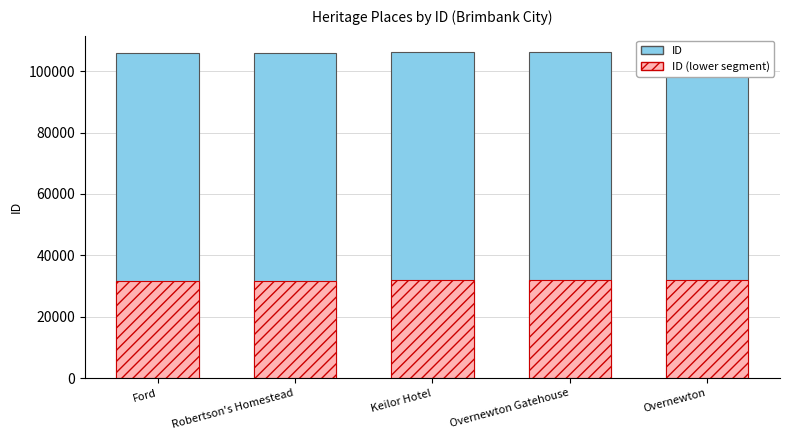

What is the average value of the ID (lower segment) series?

31844.0